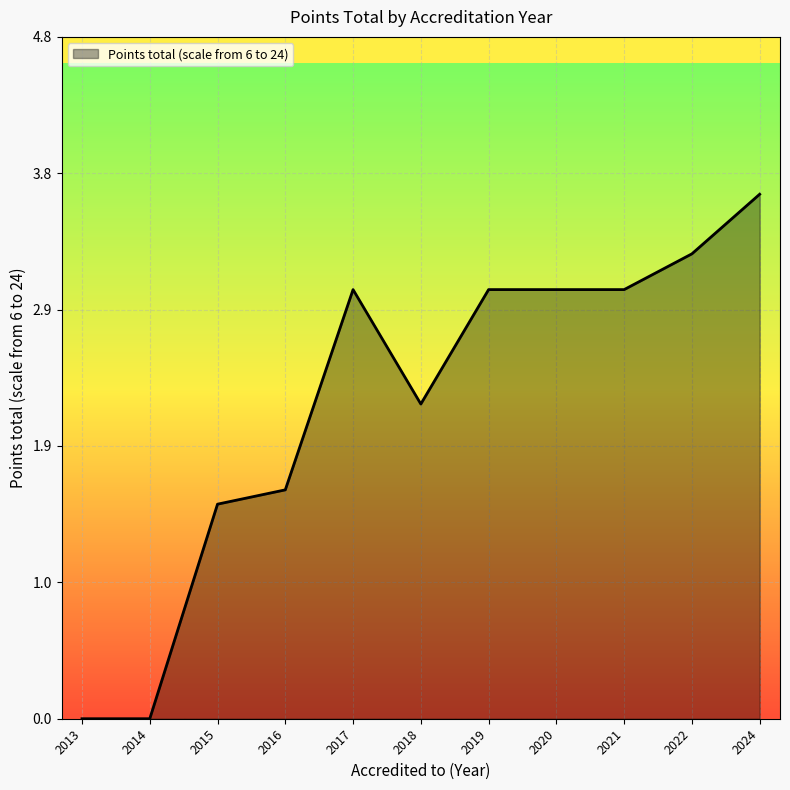

Read the value at 2021.

3.0